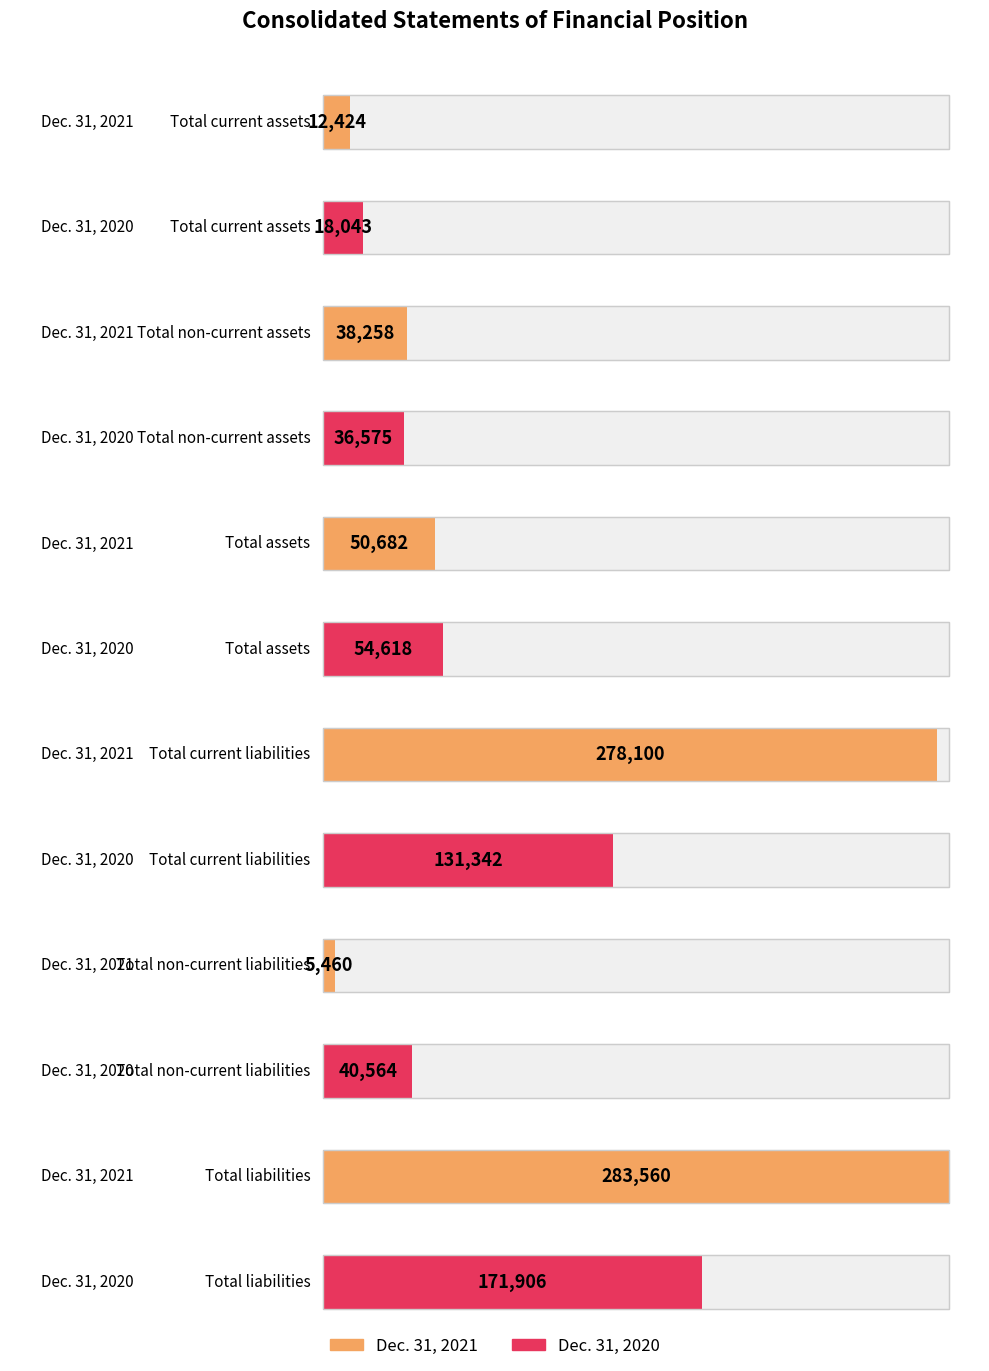

What is the smallest value displayed?

5460